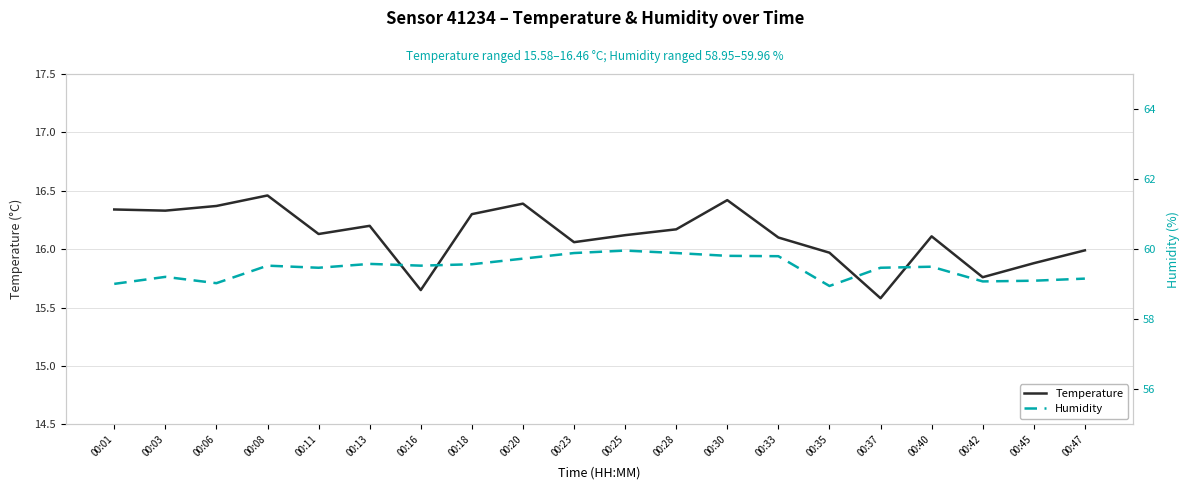

Rank the series at 00:11 from lowest to highest value.

Temperature, Humidity